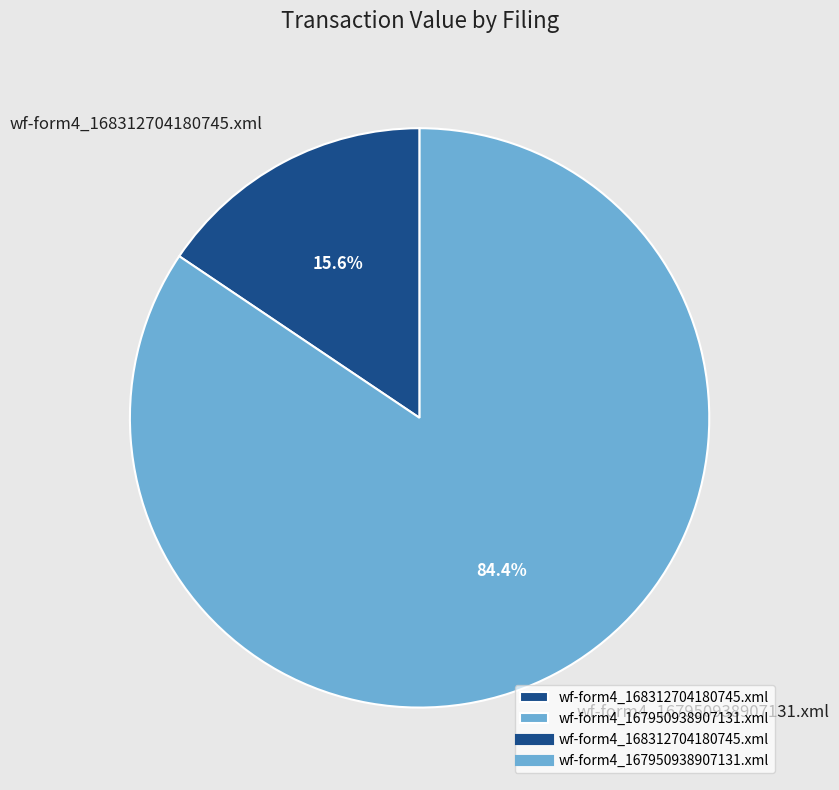

How many segments does this pie chart have?

2